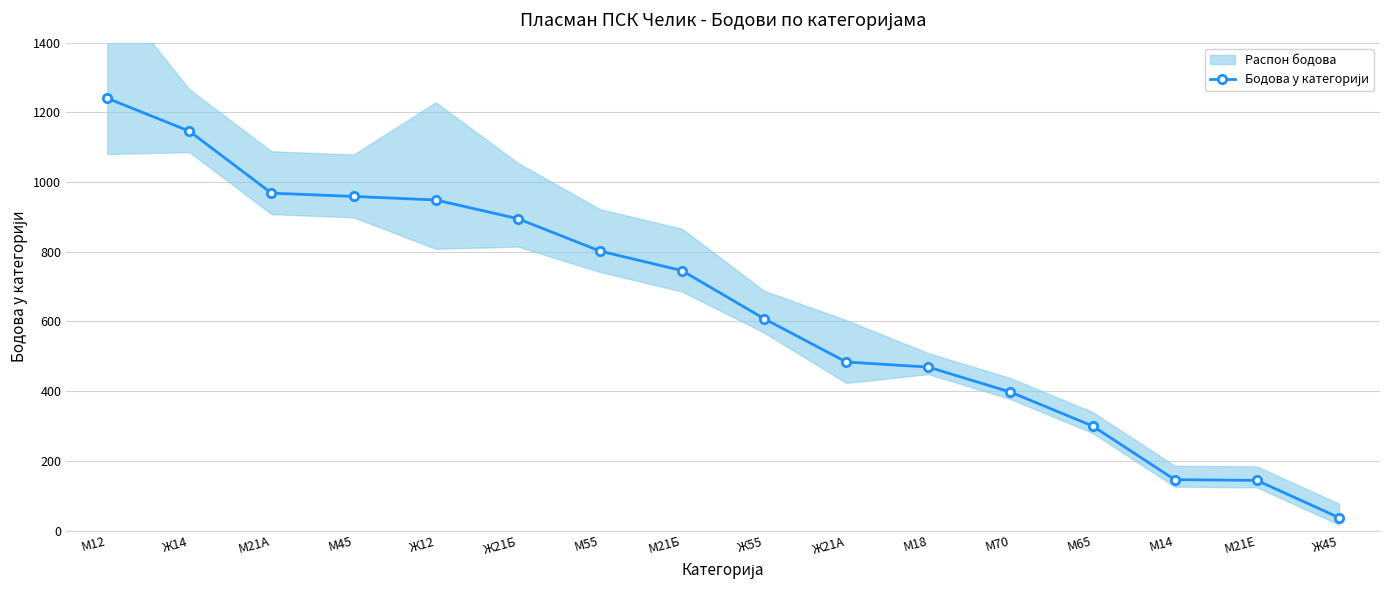

Is it true that the value at М55 is 1215.0?

False